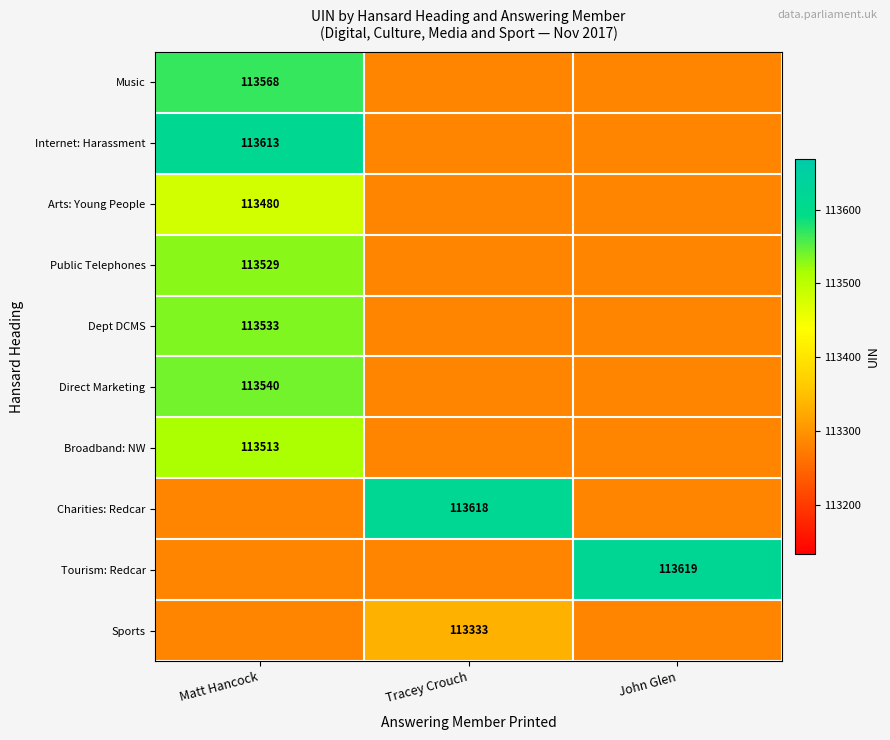

Is the value of Dept DCMS at Matt Hancock greater than the value of Direct Marketing at Matt Hancock?

No